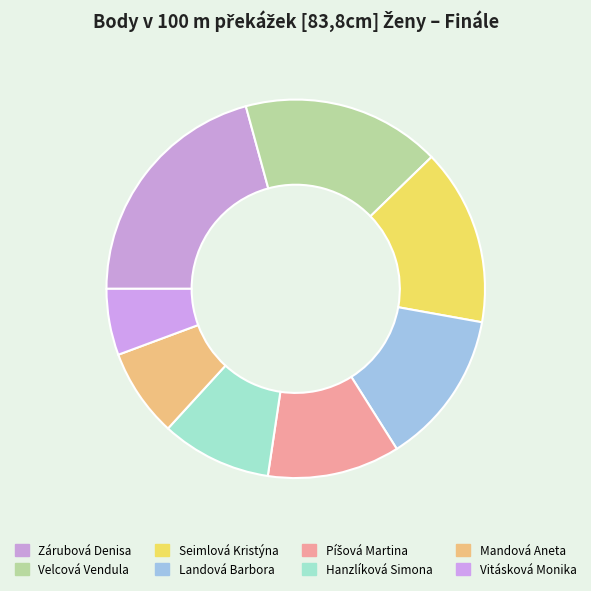

Does any single category account for the majority?

No